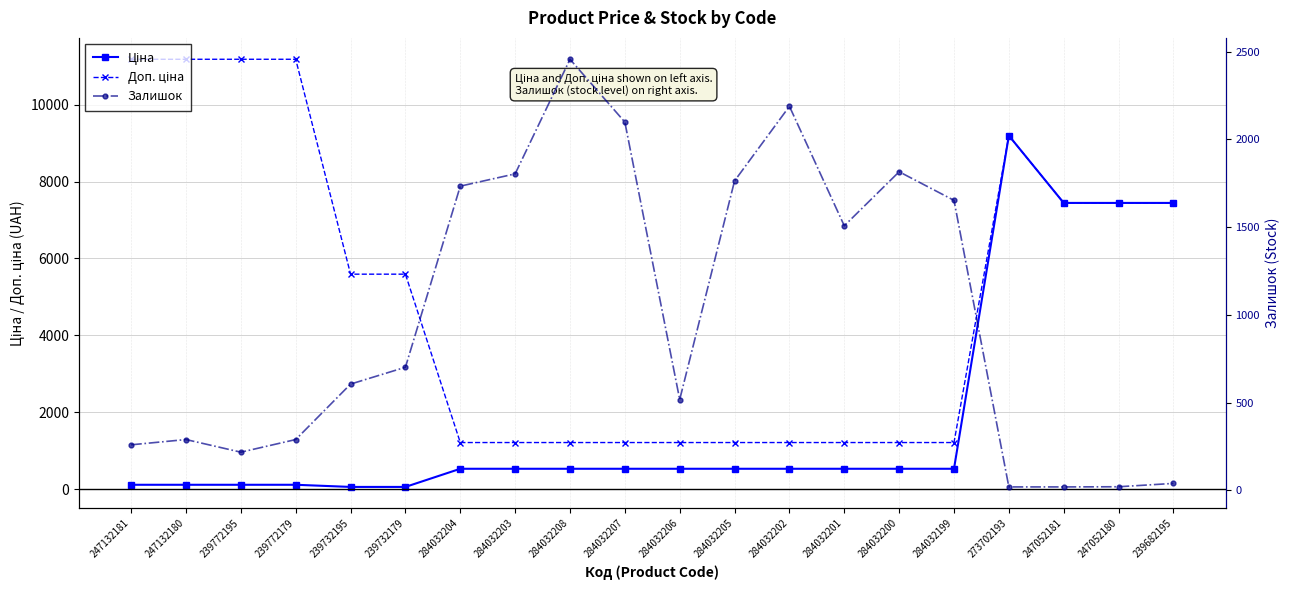

What is the label of the 9th point from the left?

284032208